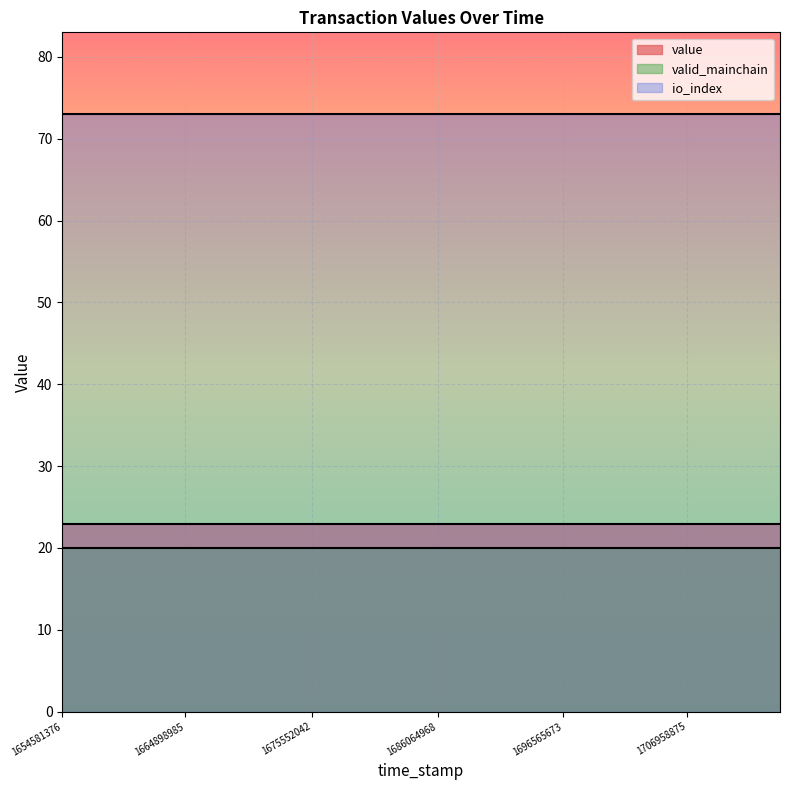

Which has a higher value, 1657123772 or 1678190537?

1657123772